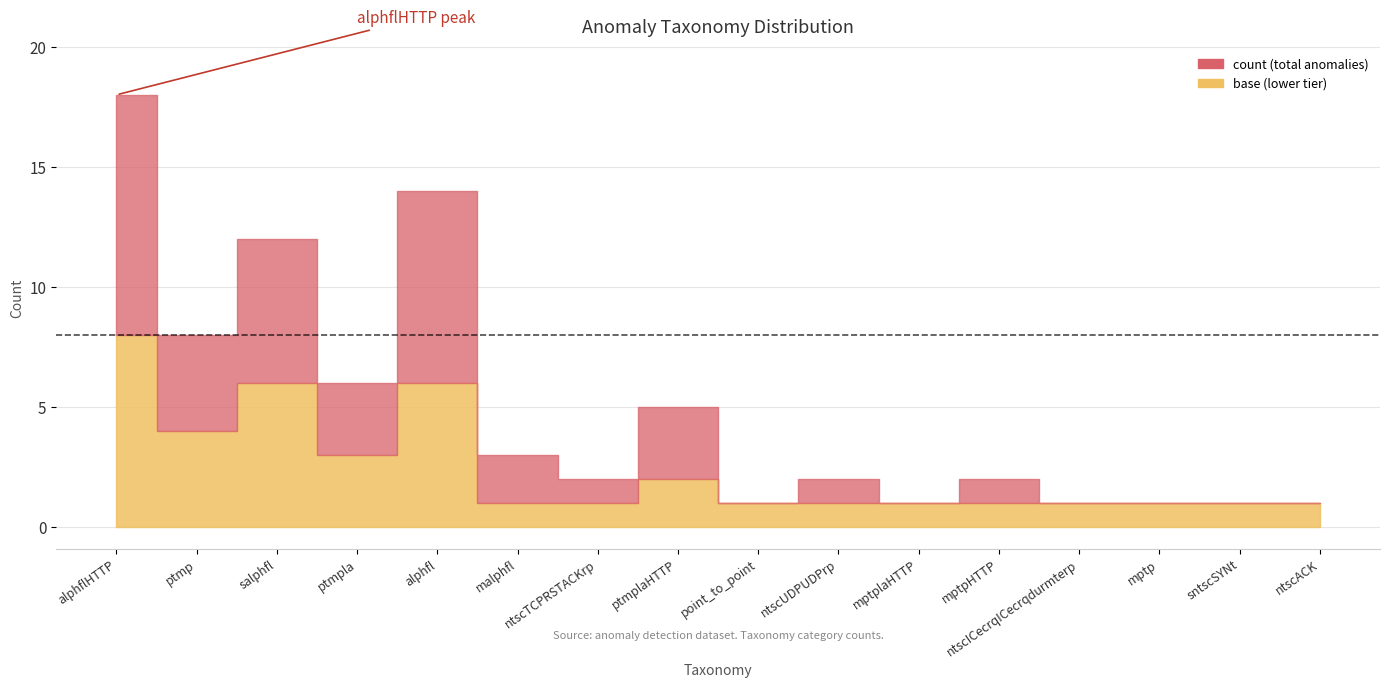

True or false: base has more than 0 points higher than both neighbors.

True